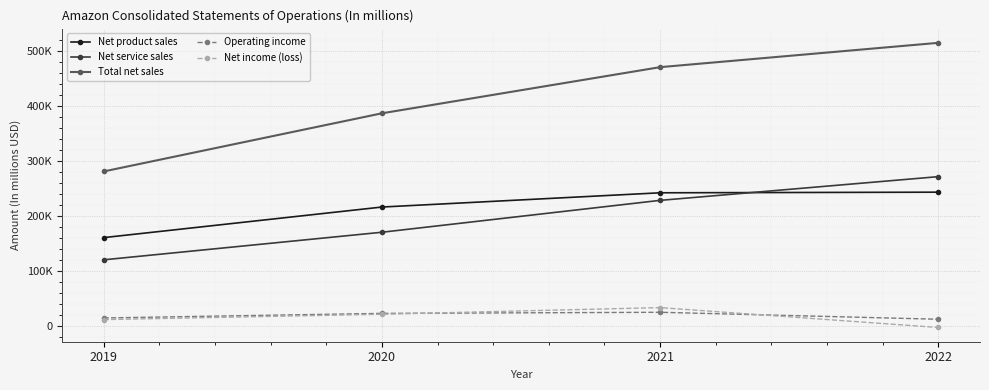

What is the total value across all series at 2021?

997887